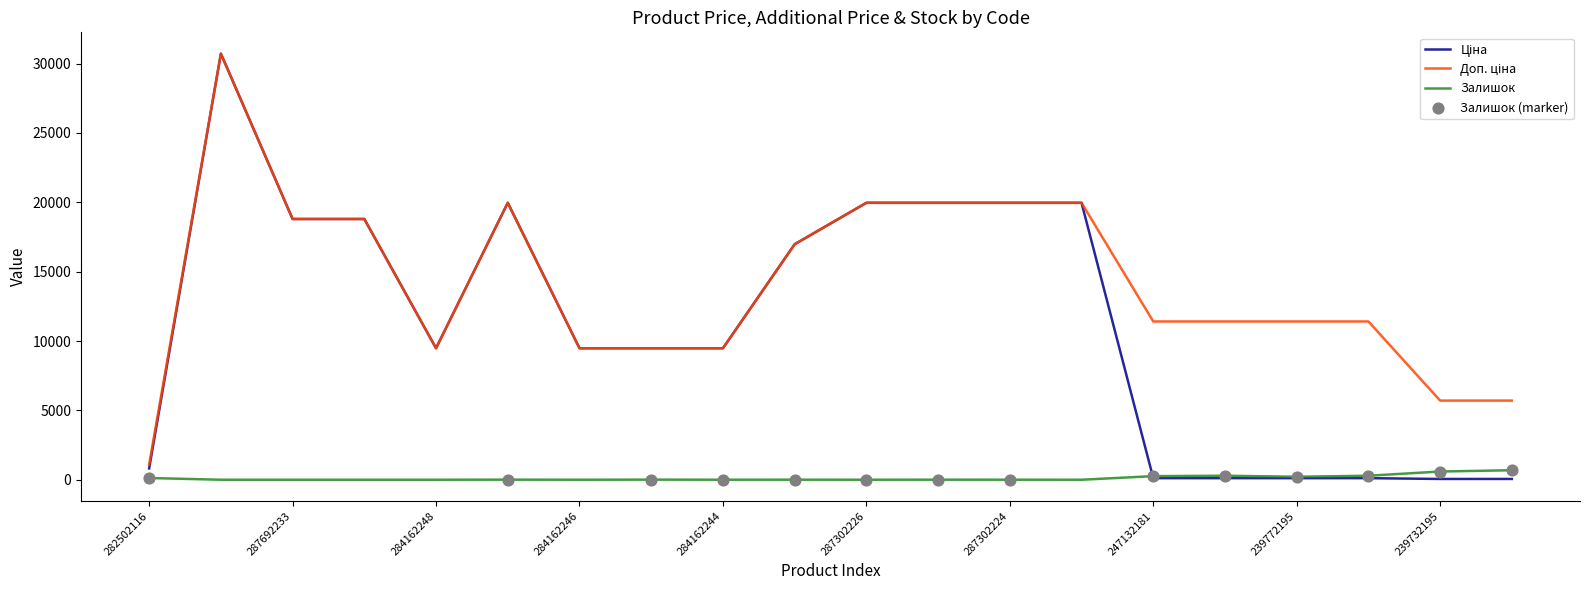

How many lines are shown in the chart?

3